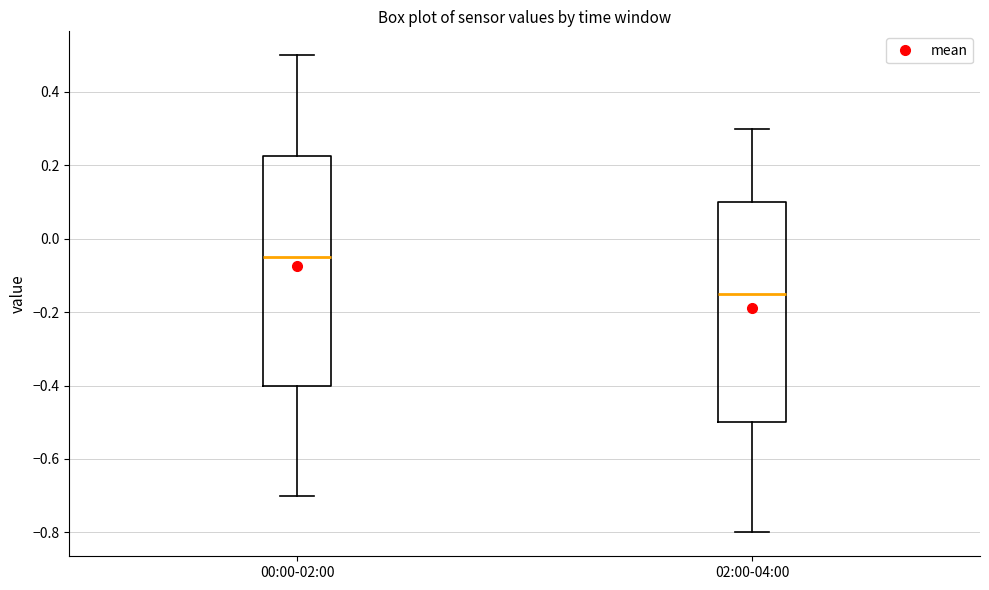

Reading left to right, read every box against the y-axis: the position of its median line, the range the box covers, and the ends of its whiskers. The values are not printed on the chart, so give them approximately, as read against the axis.

00:00-02:00: median -0.04, box -0.40 to 0.22, whiskers -0.70 to 0.50
02:00-04:00: median -0.14, box -0.50 to 0.10, whiskers -0.80 to 0.30